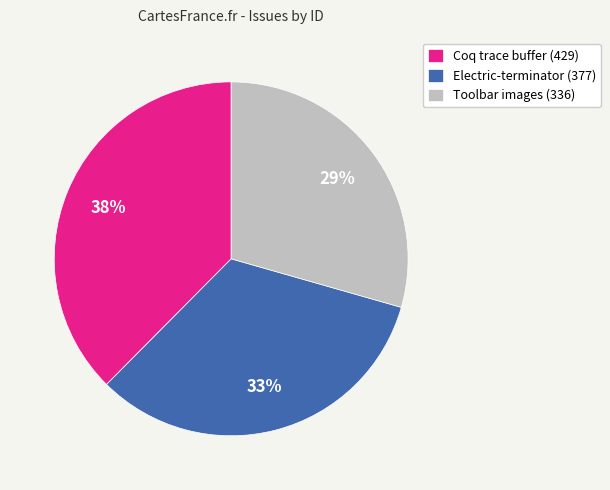

Is the sum of Electric-terminator (377) and Toolbar images (336) greater than half?

Yes